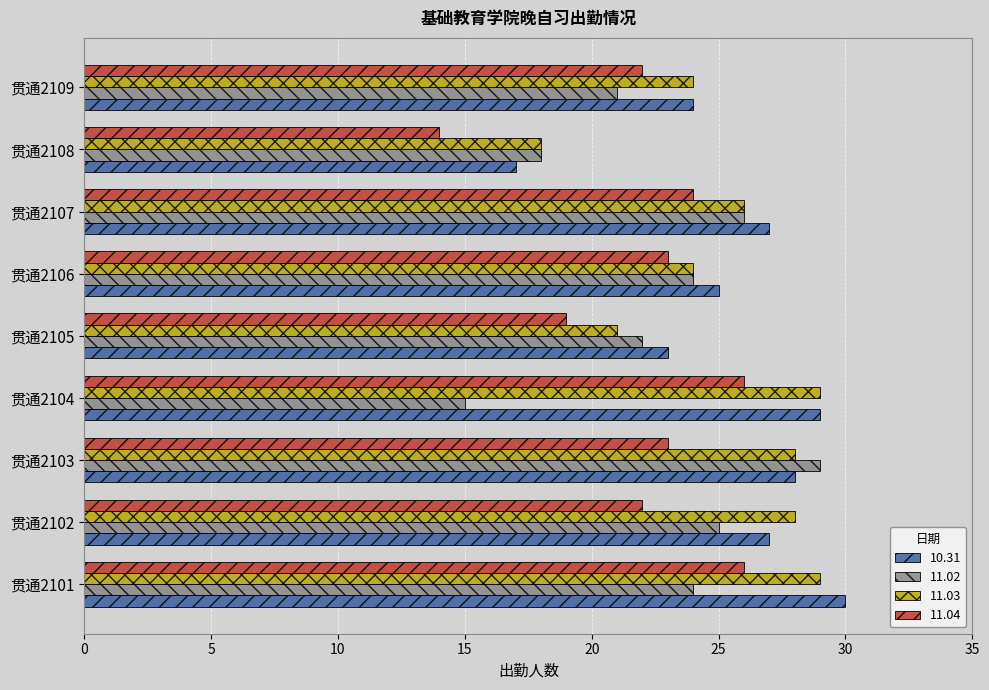

What is the difference between the second highest and second lowest values in the 11.03 series?

8